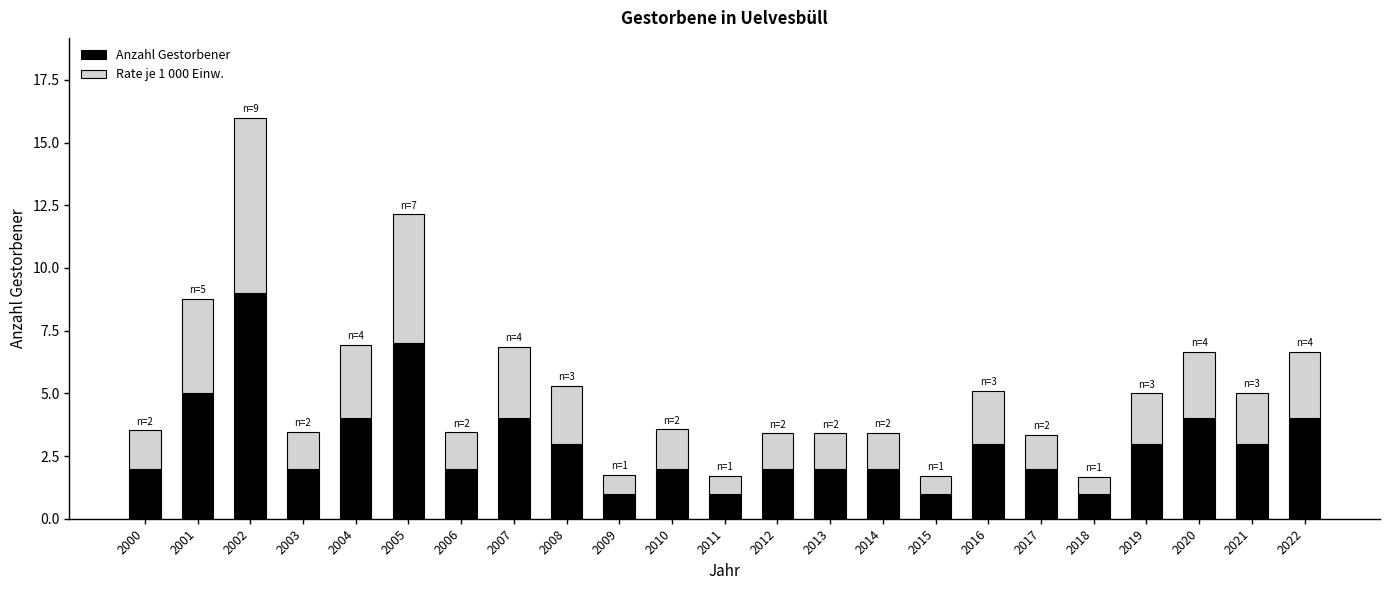

At which category is the sum across all series the highest?

2002